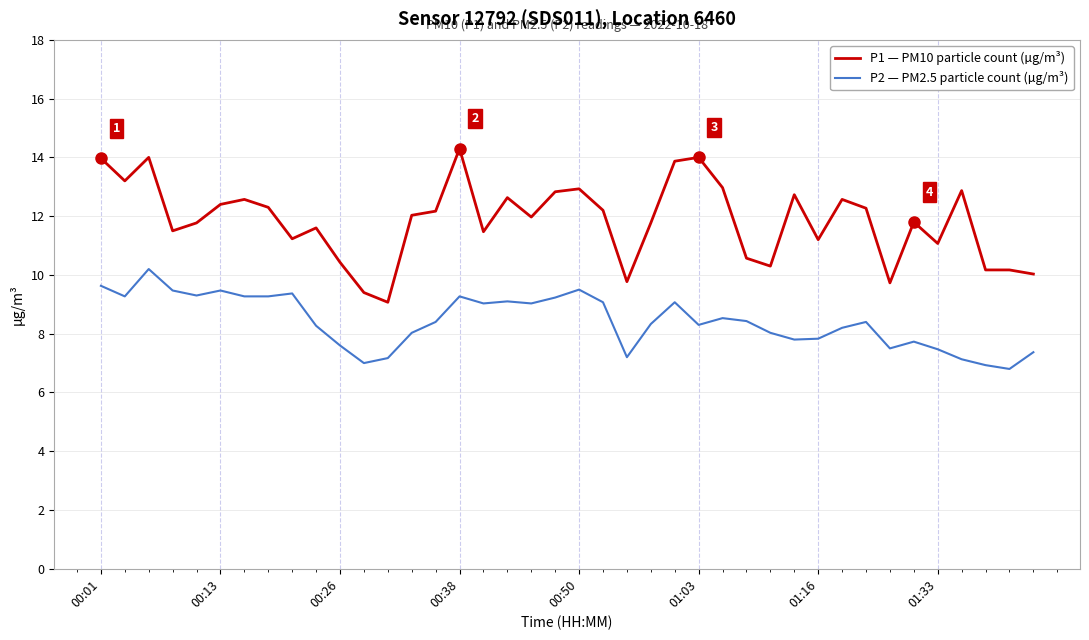

List the series in order of their overall mean, highest first.

P1 — PM10 particle count (µg/m³), P2 — PM2.5 particle count (µg/m³)